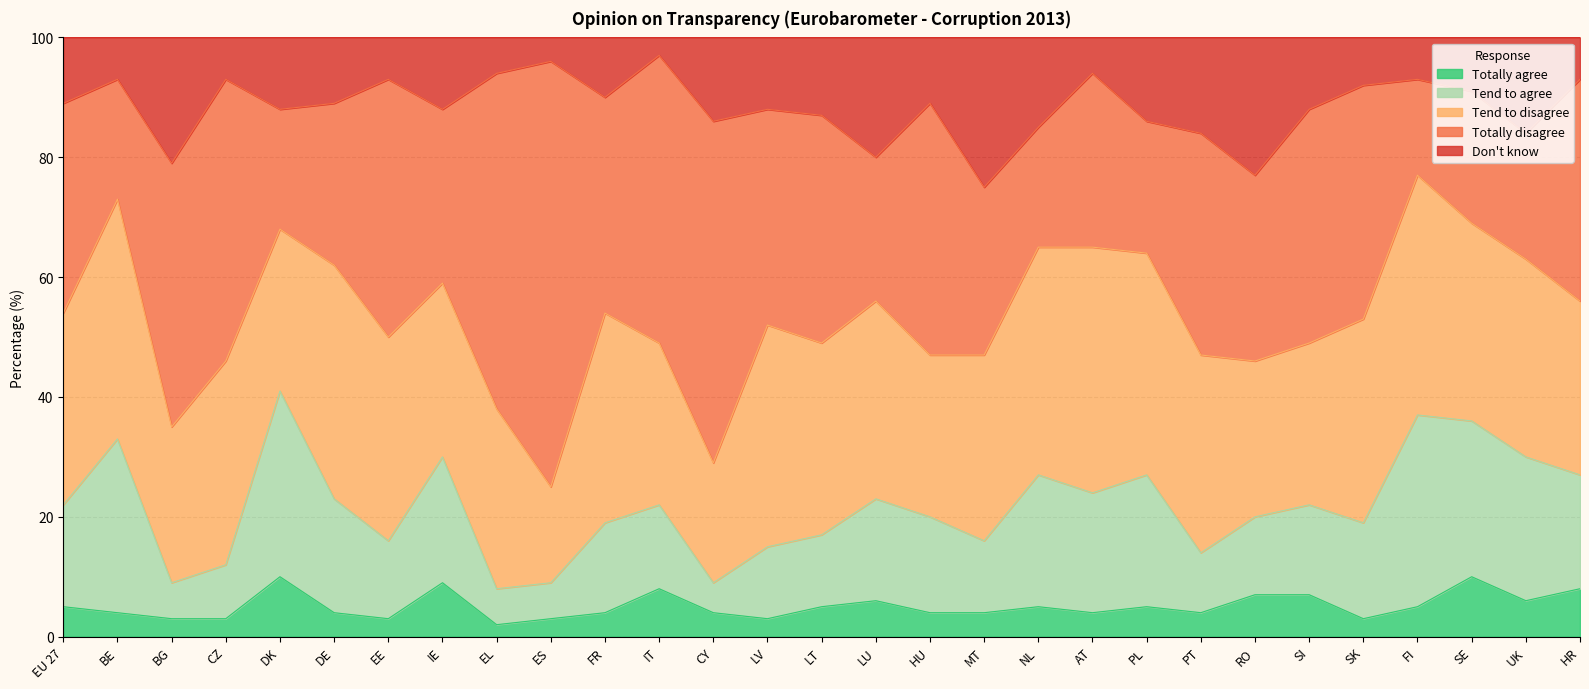

What is the label of the 4th point from the left?

CZ